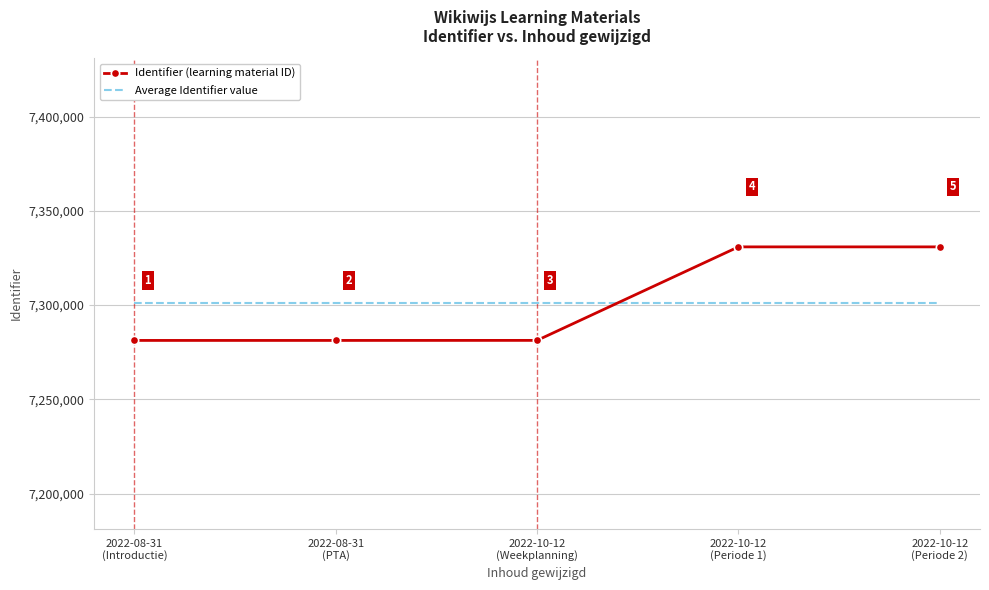

Which series has the largest range (max minus min)?

Identifier (learning material ID)